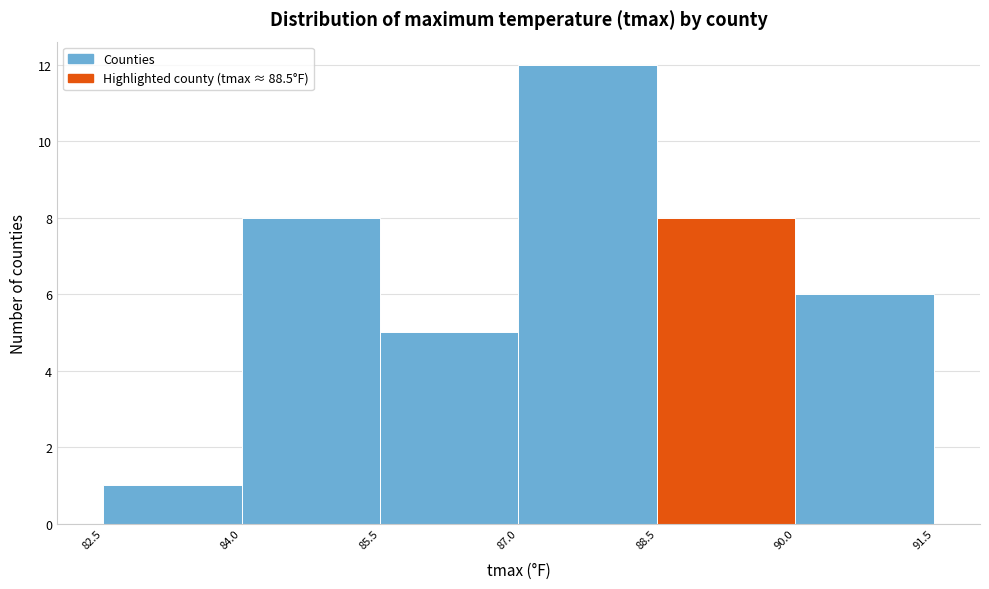

Reading left to right, list every bar in this chart as the range it spans on the x-axis followed by its height. The values are not printed on the chart, so give them approximately, as read against the axis.

82.5 to 84.0: 1
84.0 to 85.5: 8
85.5 to 87.0: 5
87.0 to 88.5: 12
88.5 to 90.0: 8
90.0 to 91.5: 6